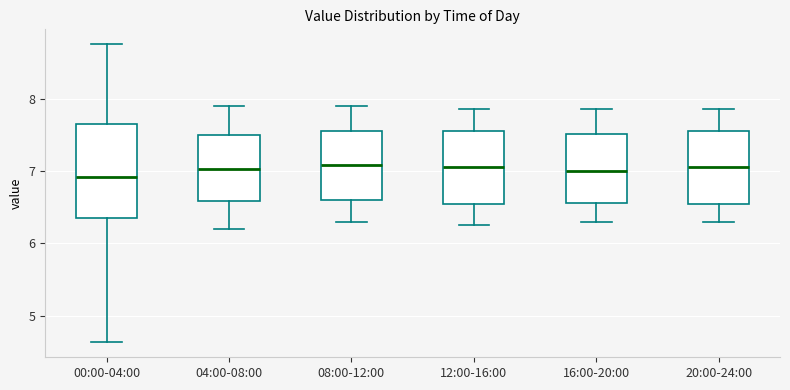

Reading left to right, read every box against the y-axis: the position of its median line, the range the box covers, and the ends of its whiskers. The values are not printed on the chart, so give them approximately, as read against the axis.

00:00-04:00: median 6.9, box 6.3 to 7.6, whiskers 4.6 to 8.8
04:00-08:00: median 7.0, box 6.6 to 7.5, whiskers 6.2 to 7.9
08:00-12:00: median 7.1, box 6.6 to 7.6, whiskers 6.3 to 7.9
12:00-16:00: median 7.1, box 6.5 to 7.6, whiskers 6.3 to 7.9
16:00-20:00: median 7.0, box 6.6 to 7.5, whiskers 6.3 to 7.9
20:00-24:00: median 7.1, box 6.5 to 7.6, whiskers 6.3 to 7.9